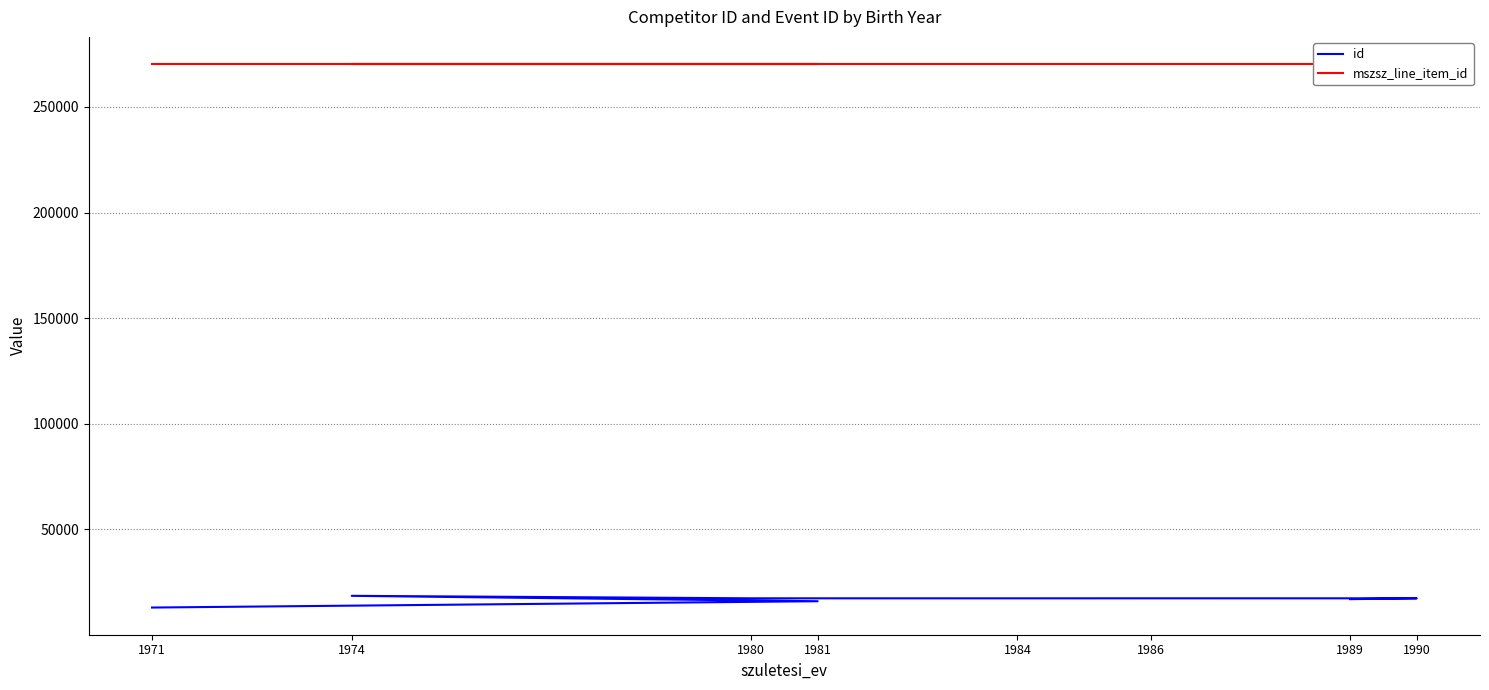

What is the greatest value displayed?

270284